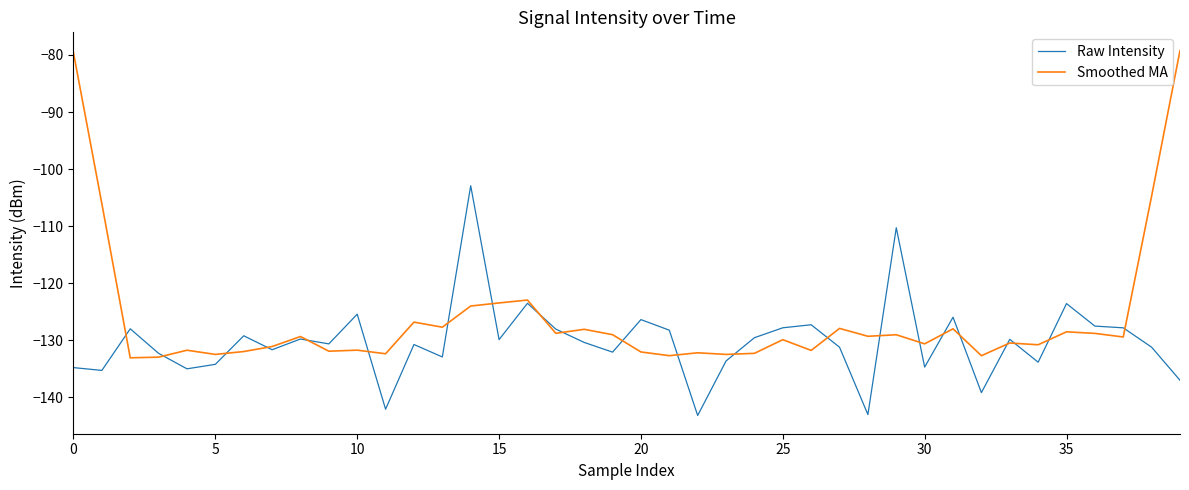

What is the sum of all Smoothed MA values?

-5049.1